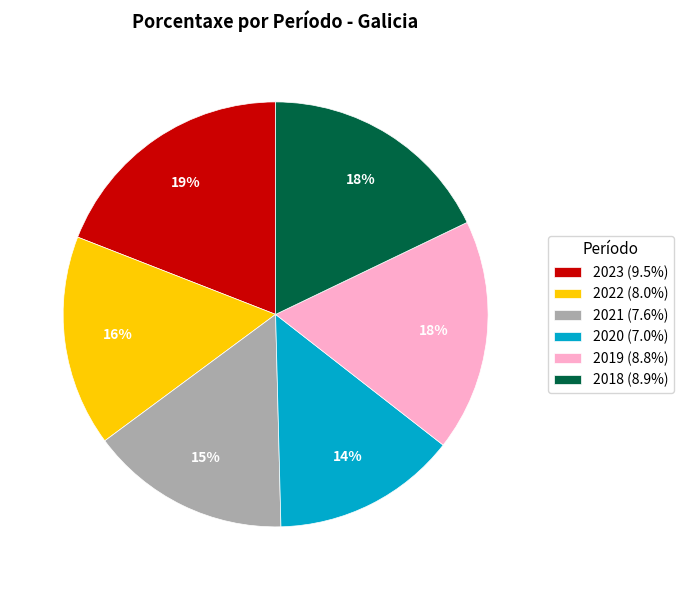

Which slice is the largest?

2023